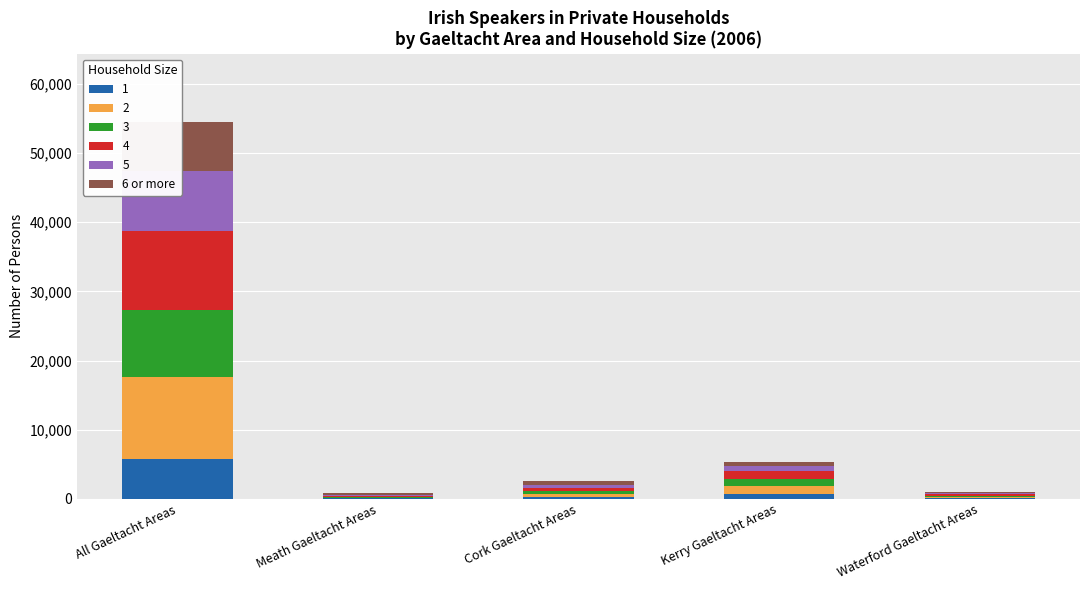

What is the change in value from All Gaeltacht Areas to Kerry Gaeltacht Areas?

-6510